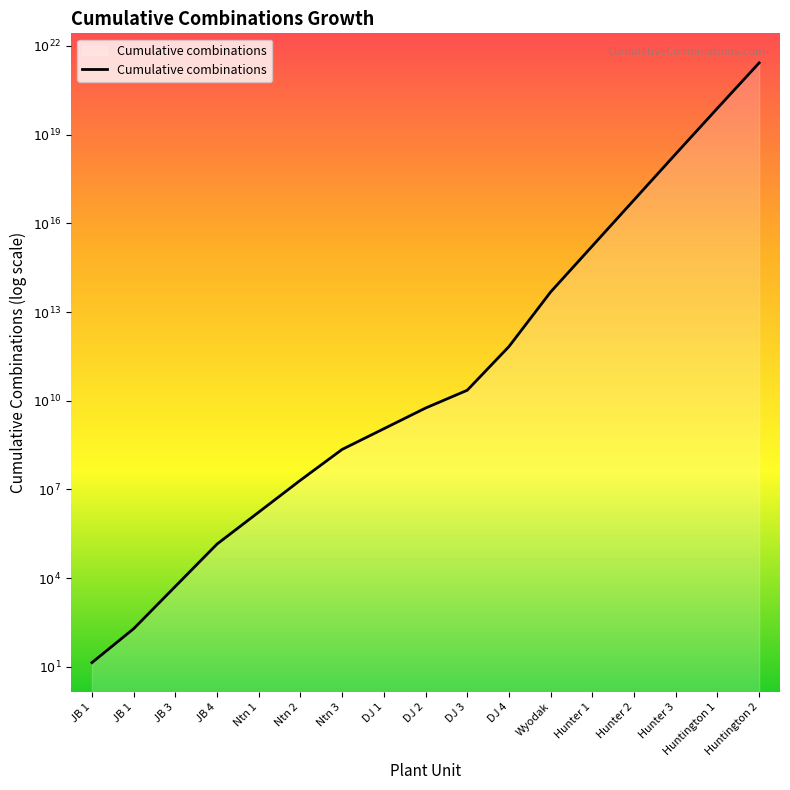

Does the chart display data point markers on the line(s)?

No